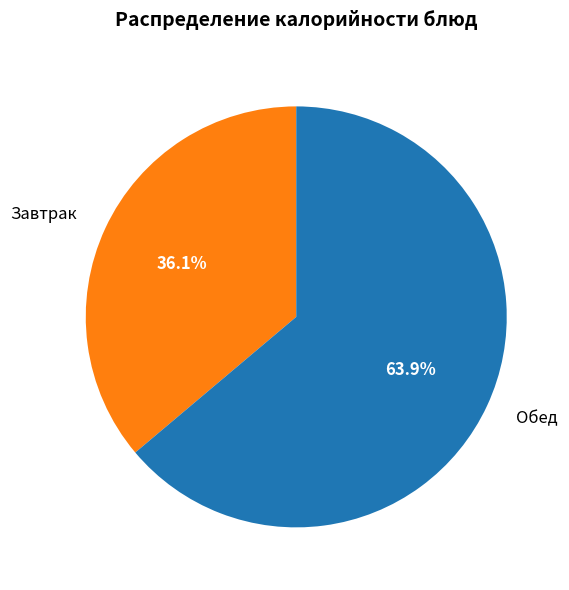

Rank the categories by value from lowest to highest.

Завтрак, Обед